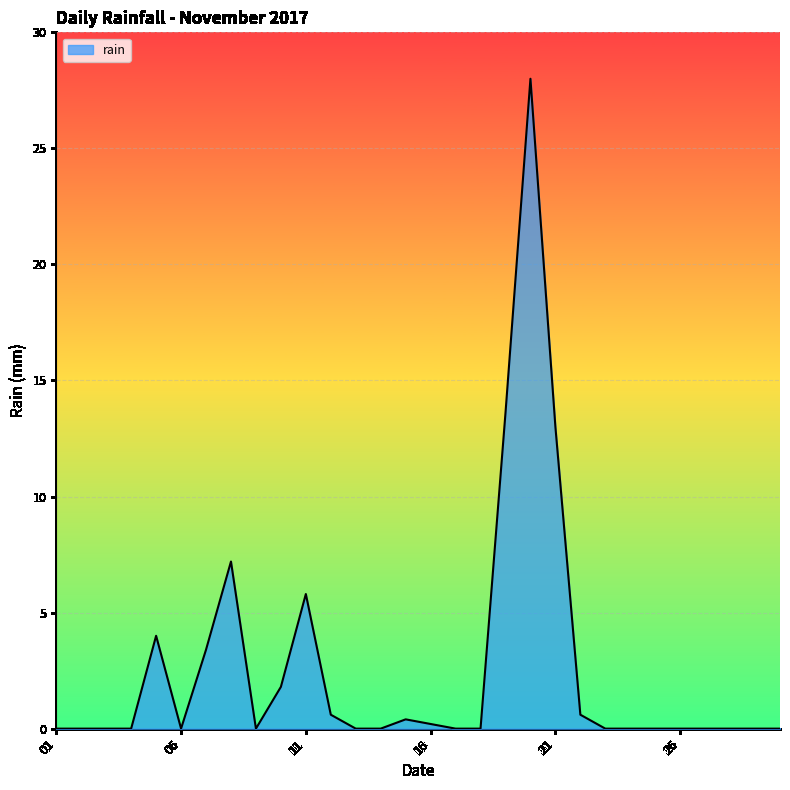

What is the maximum value shown in the chart?

28.0